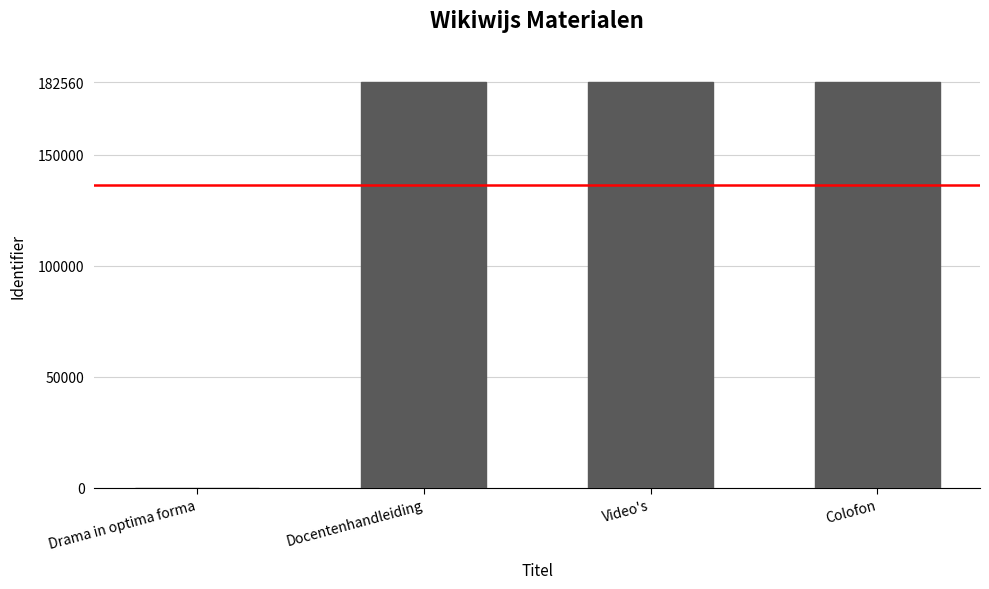

Read the value at Colofon.

182560